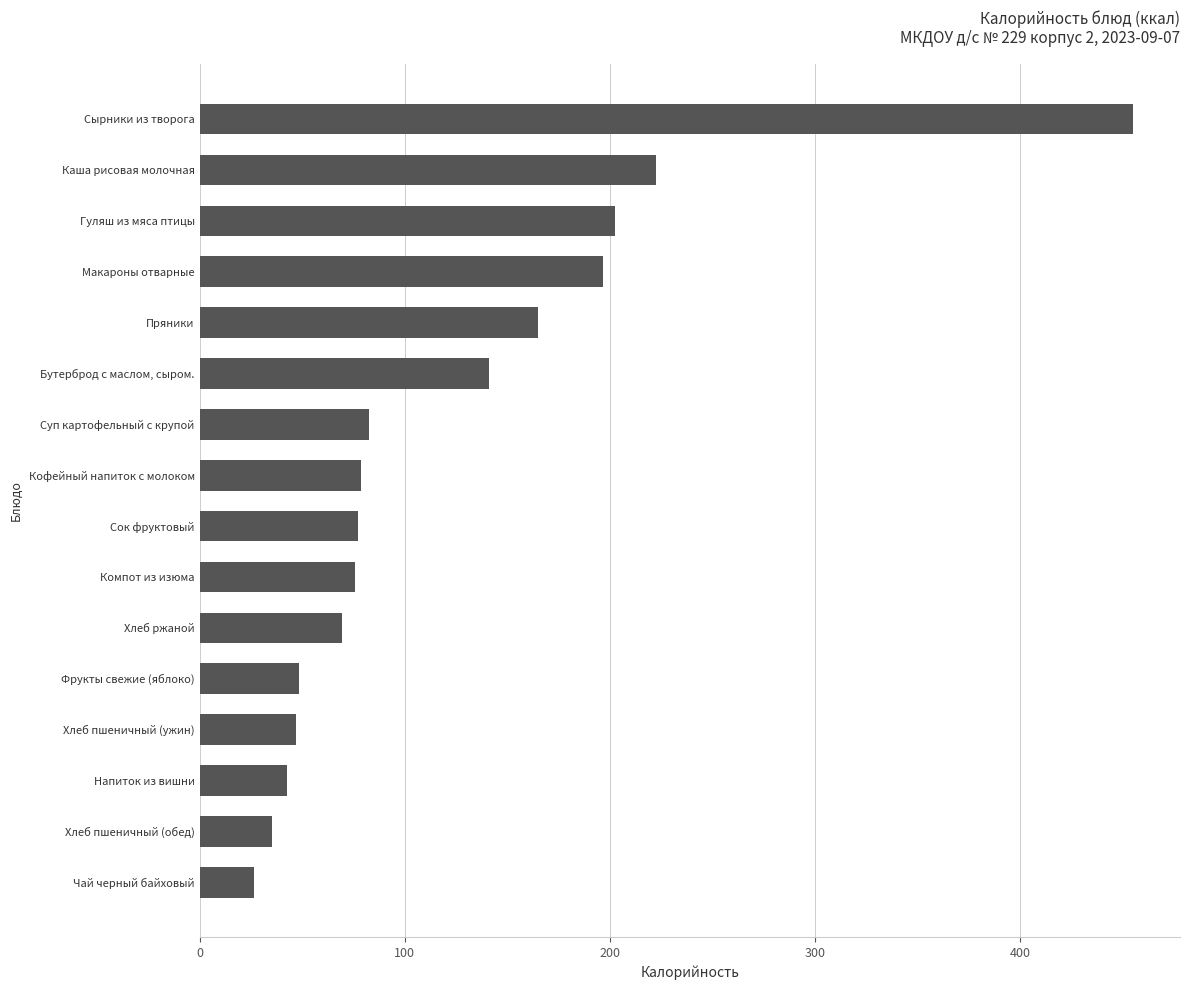

What is the maximum value shown in the chart?

455.0